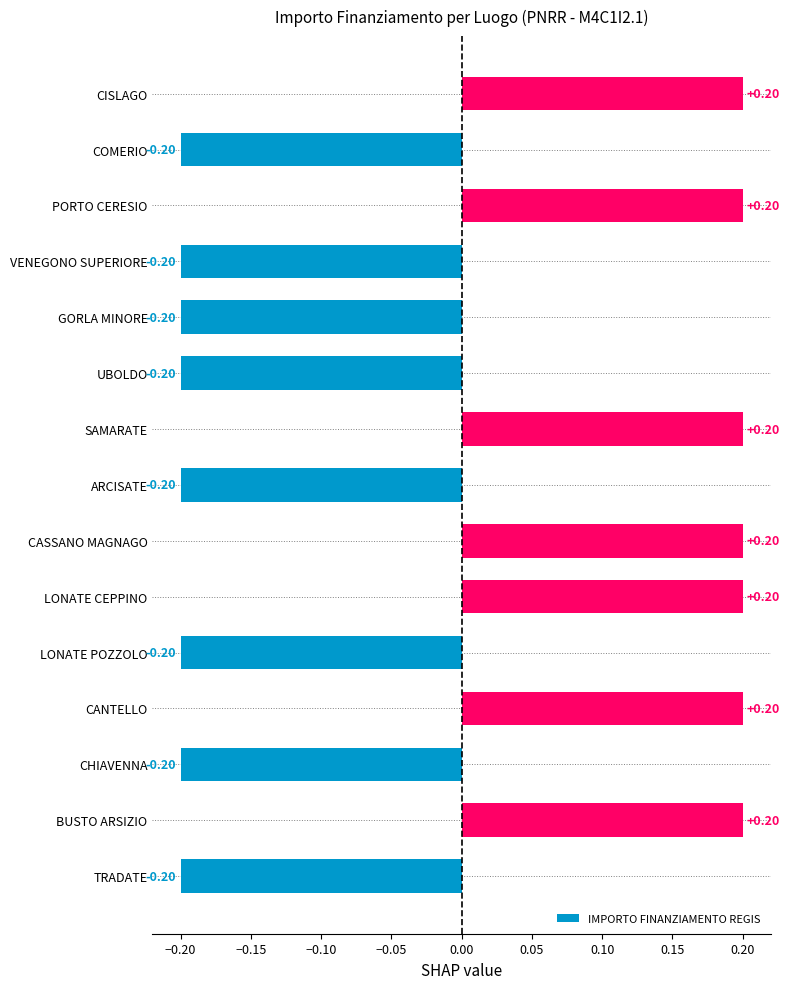

What is the difference between the values at CANTELLO and CHIAVENNA?

0.4